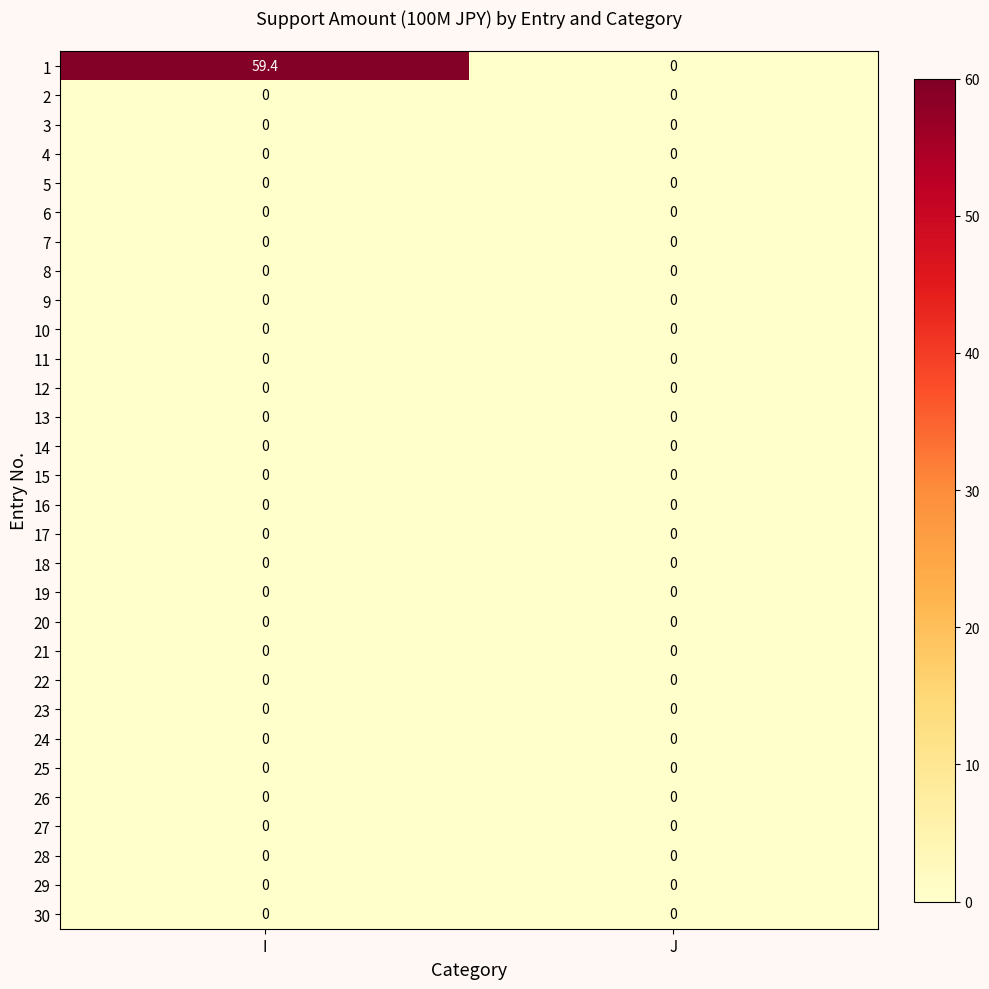

Is it true that 25 equals 0.0 at I?

True